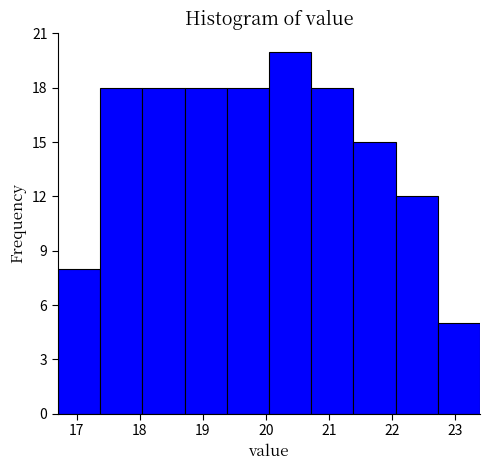

How tall is the bar that spans 21.39 to 22.06 on the x-axis? Neither the bar edges nor the heights are printed on the chart, so give them approximately, as read against the axes.

15